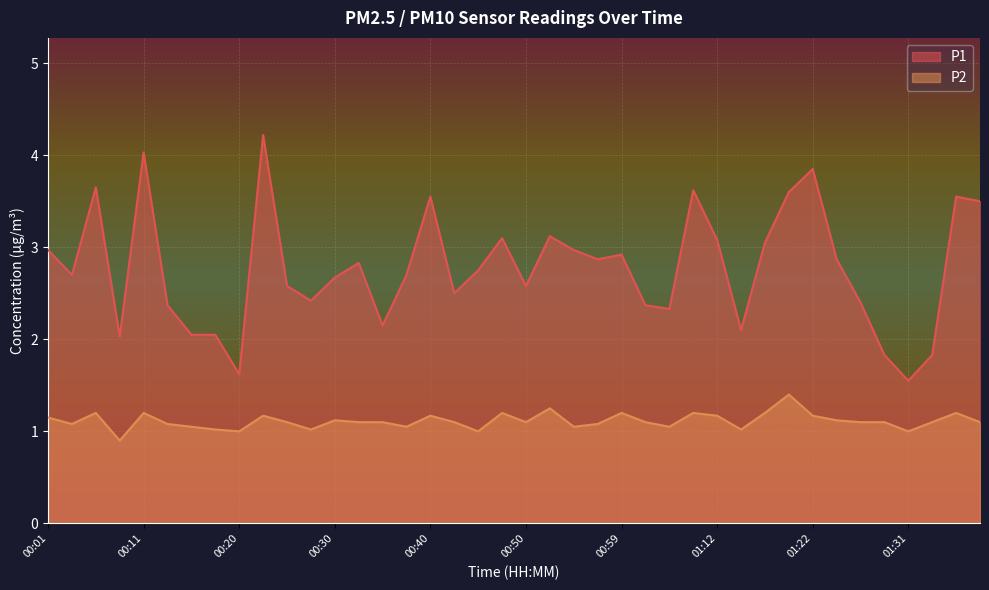

In P2, how many points are lower than both neighbors (excluding endpoints)?

11